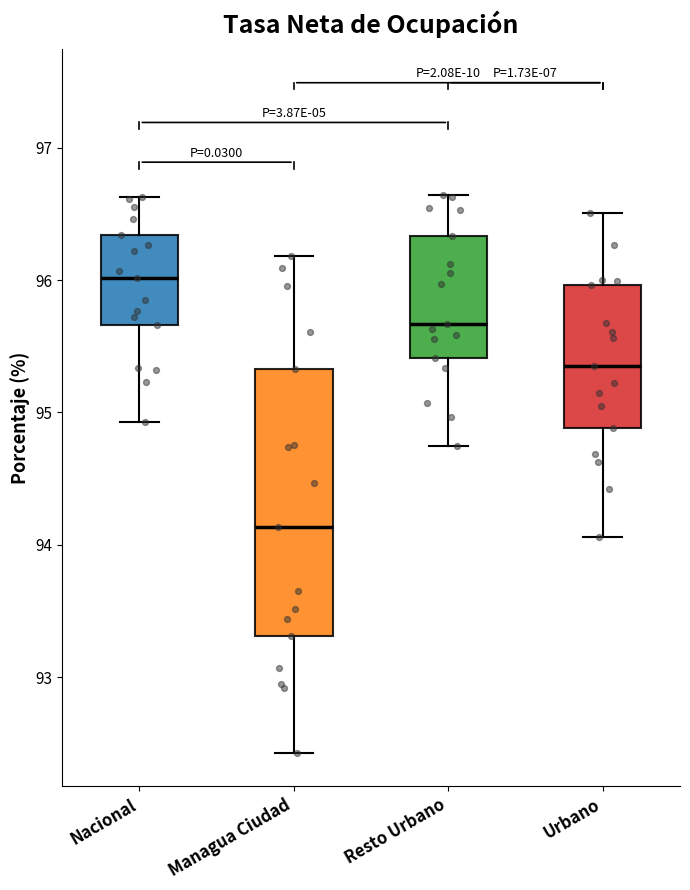

Which box is the tallest, from its lower edge to its upper edge?

Managua Ciudad